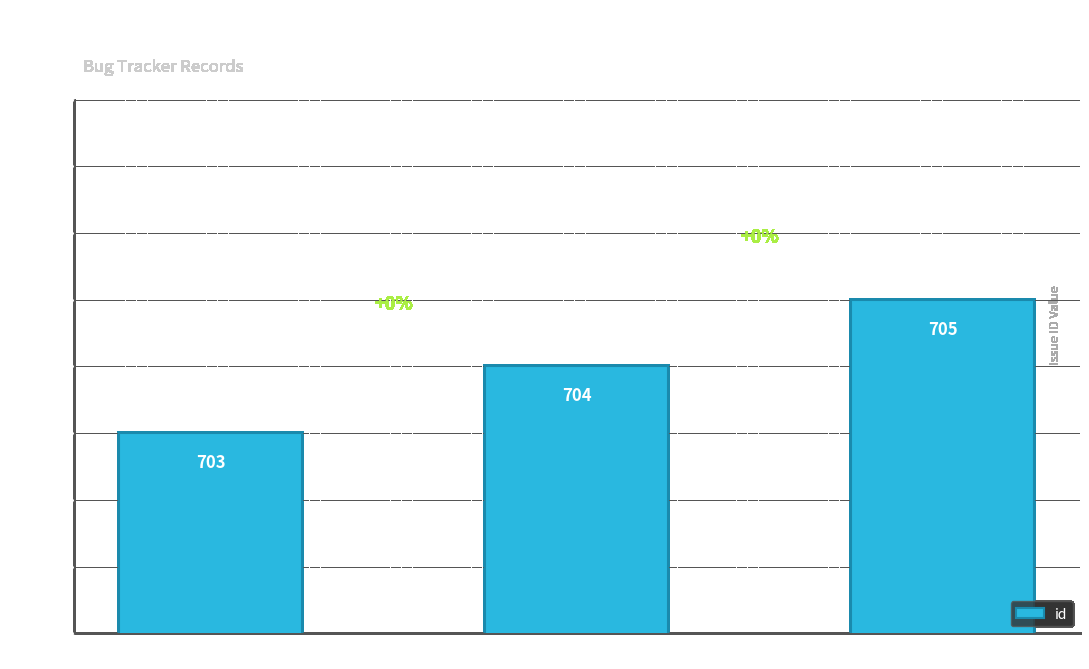

What is the difference between the second highest and minimum values?

1